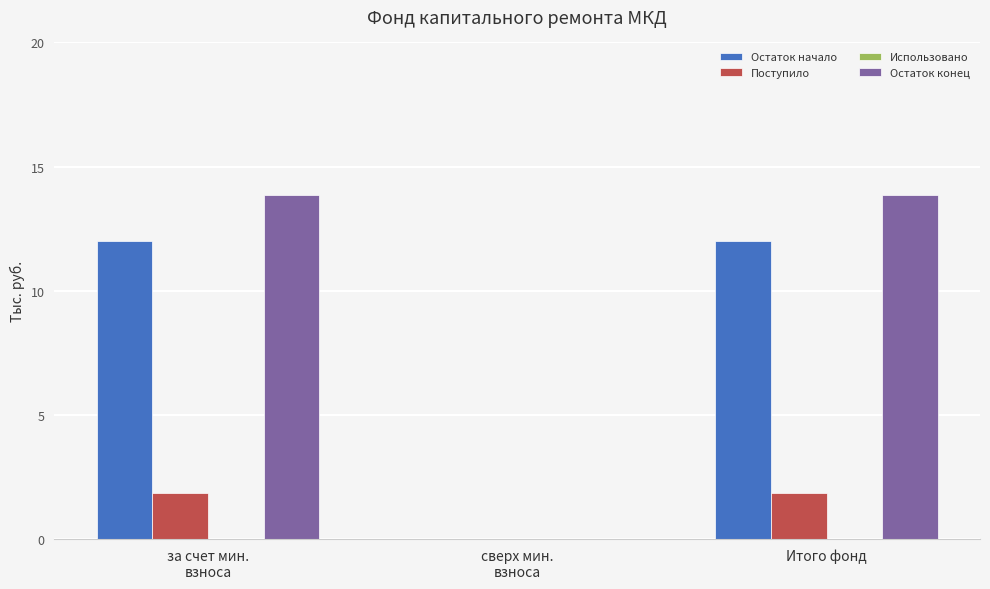

Which series has the largest total across all categories?

Остаток конец